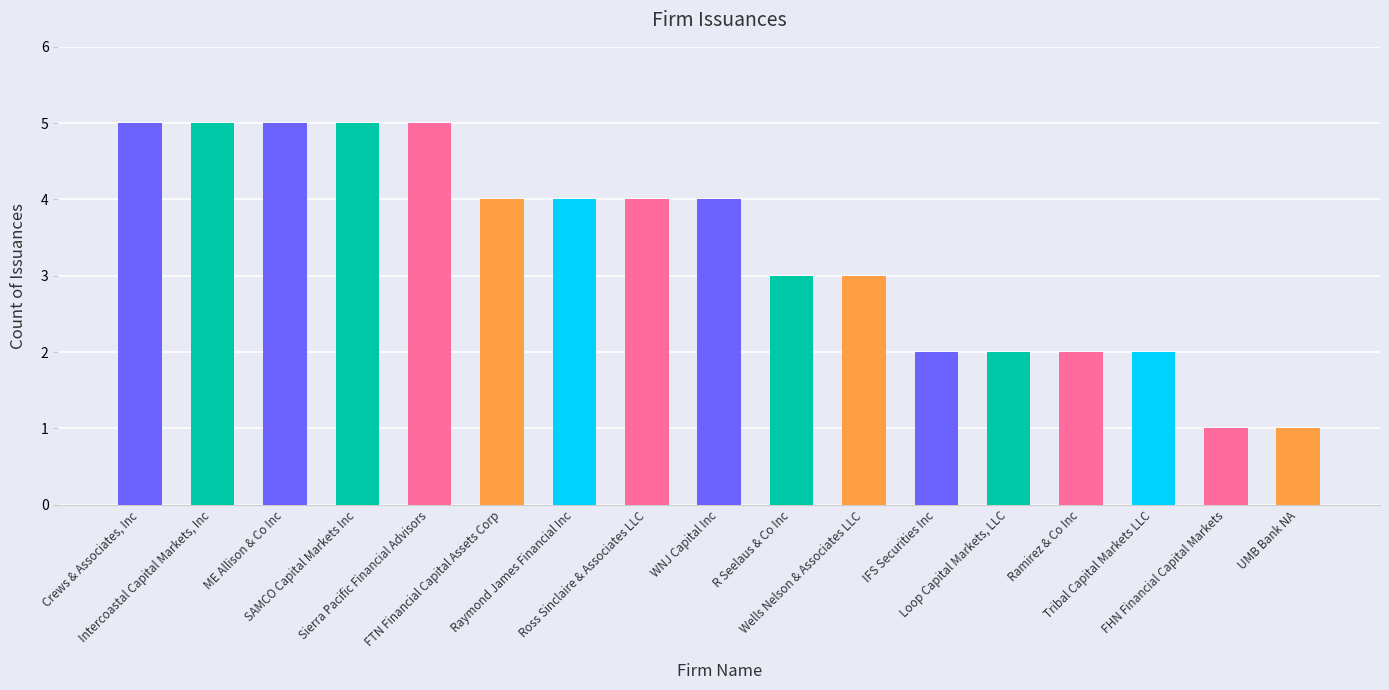

What is the value of the 9th bar from the left?

4